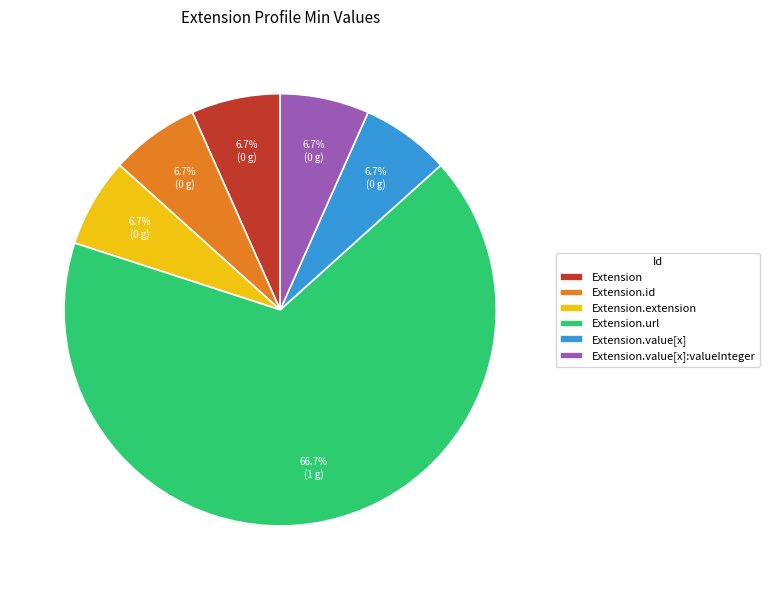

Approximately how many times larger is the value at Extension.url compared to Extension.extension?

10.0